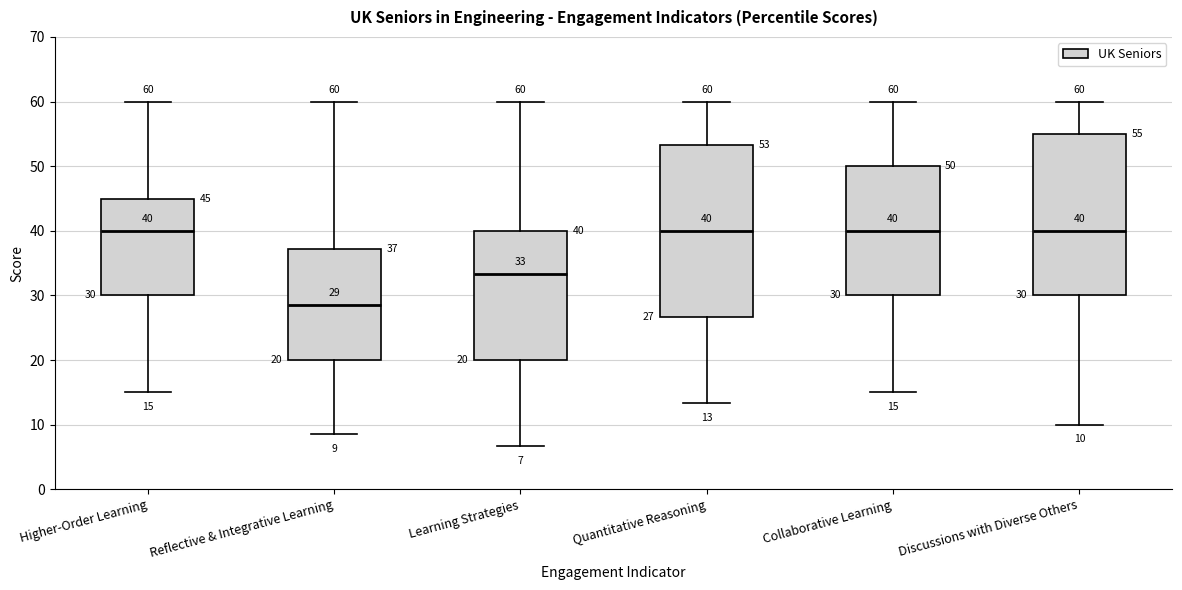

Comparing the boxes themselves (not the whiskers), which one is the tallest?

Quantitative Reasoning